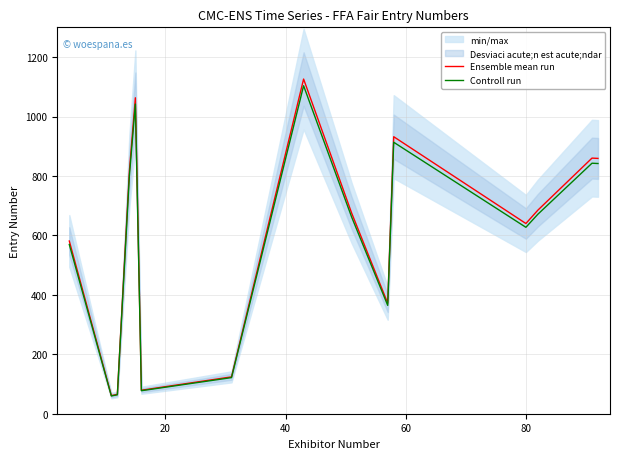

What is the maximum value for Ensemble mean run?

1126.0